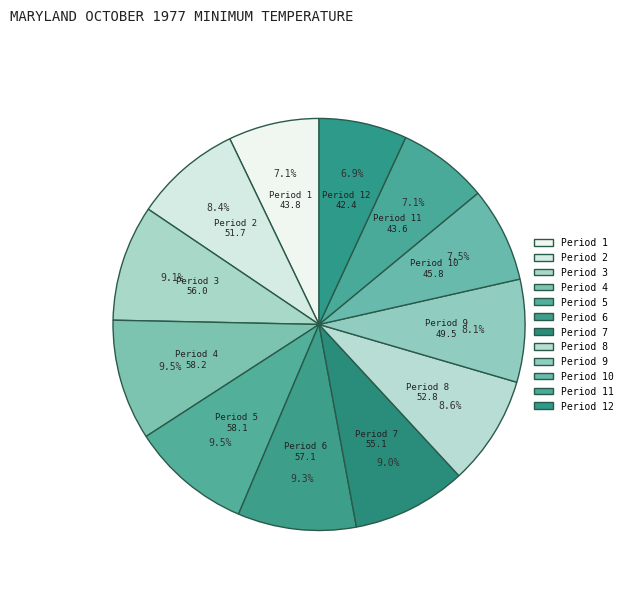

To the nearest percent, what is the average slice percentage?

8%